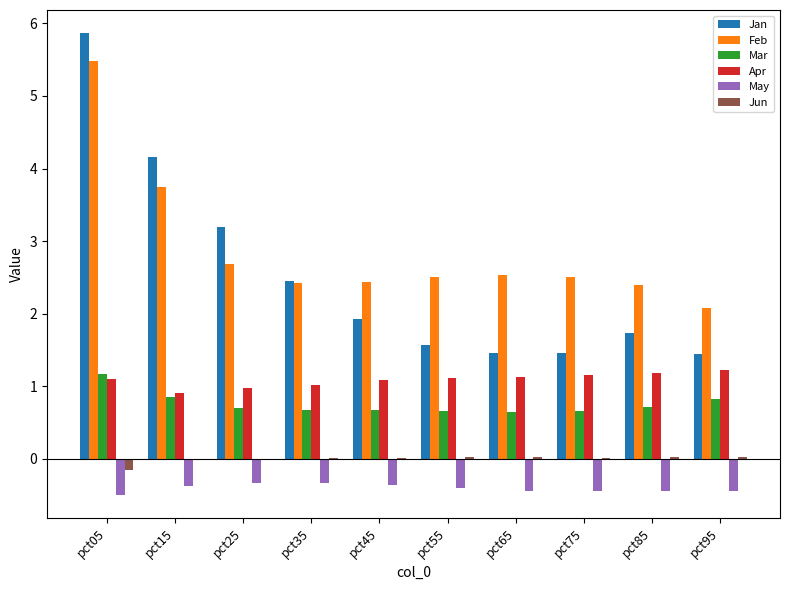

Which series has the largest total across all categories?

Feb